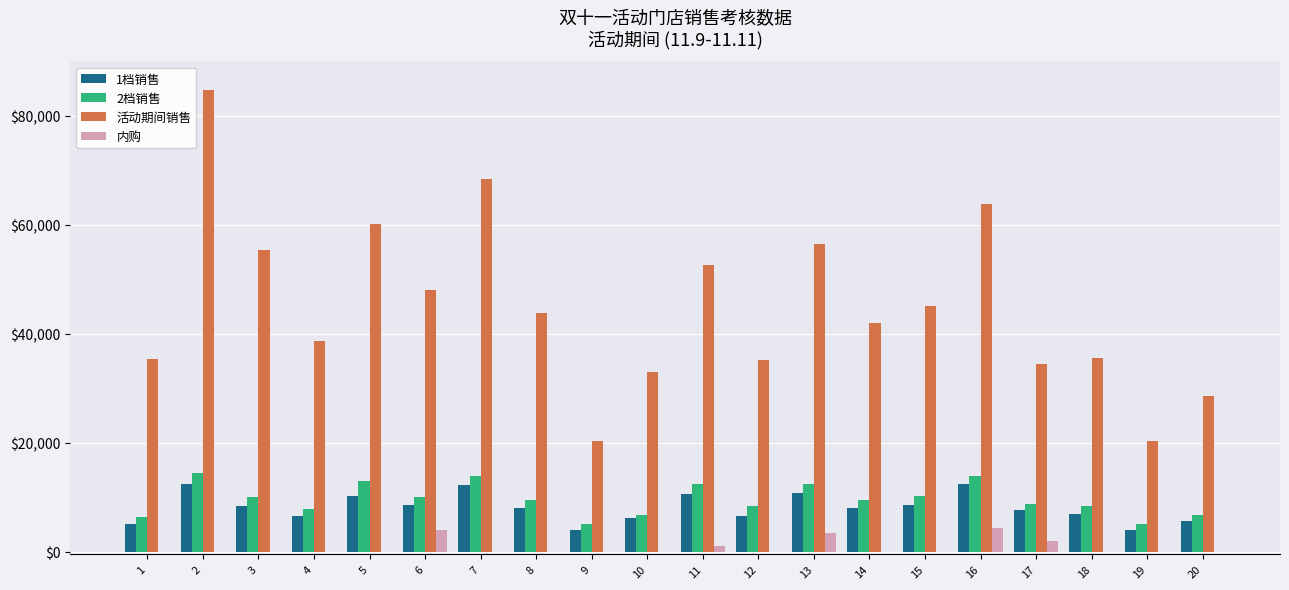

What is the maximum value shown in the chart?

84688.9